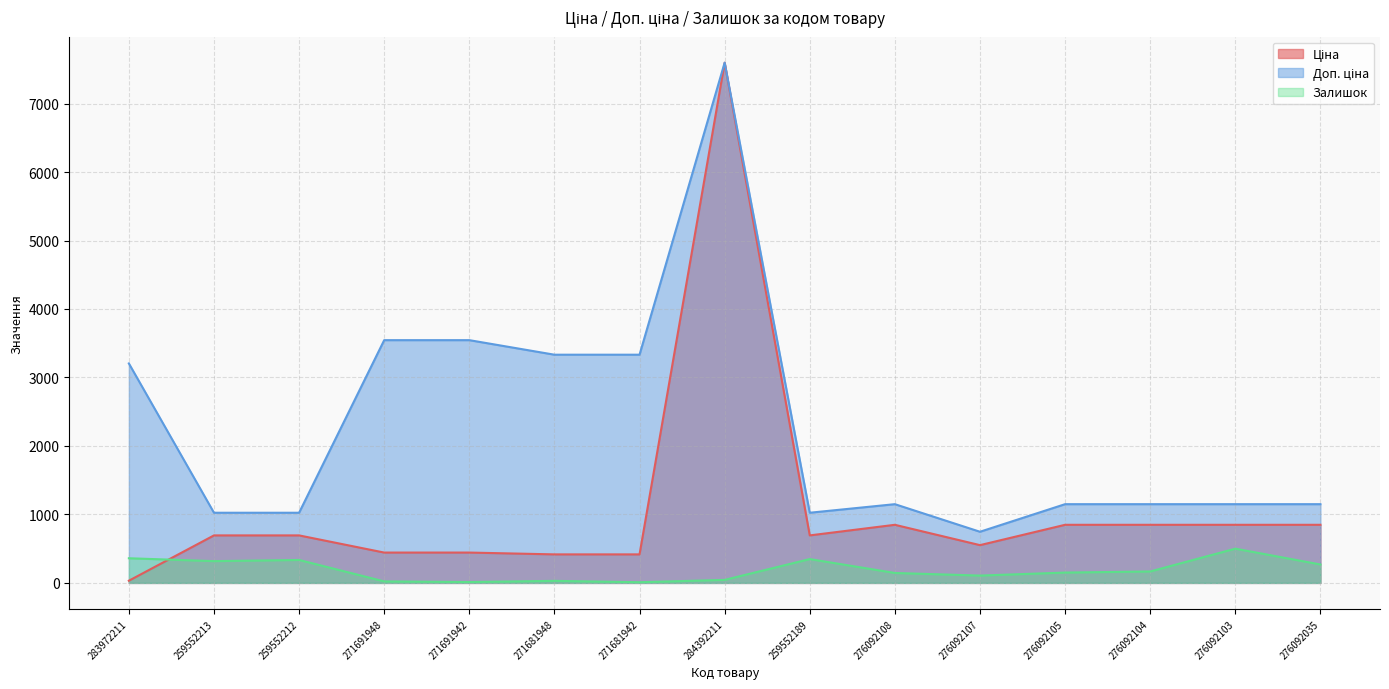

What is the total value across all series at 276092035?

2267.2